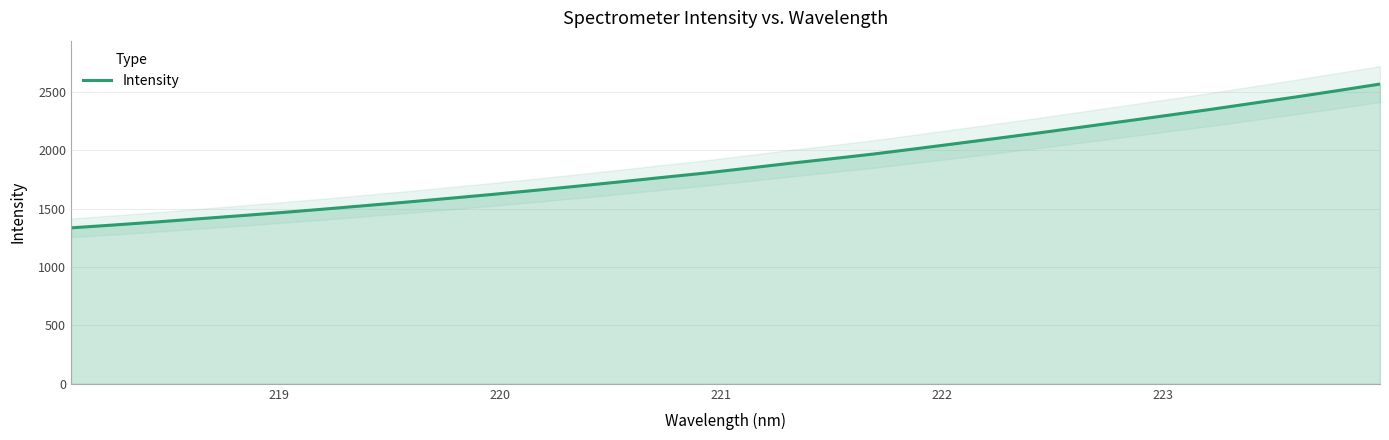

How many lines are shown in the chart?

1